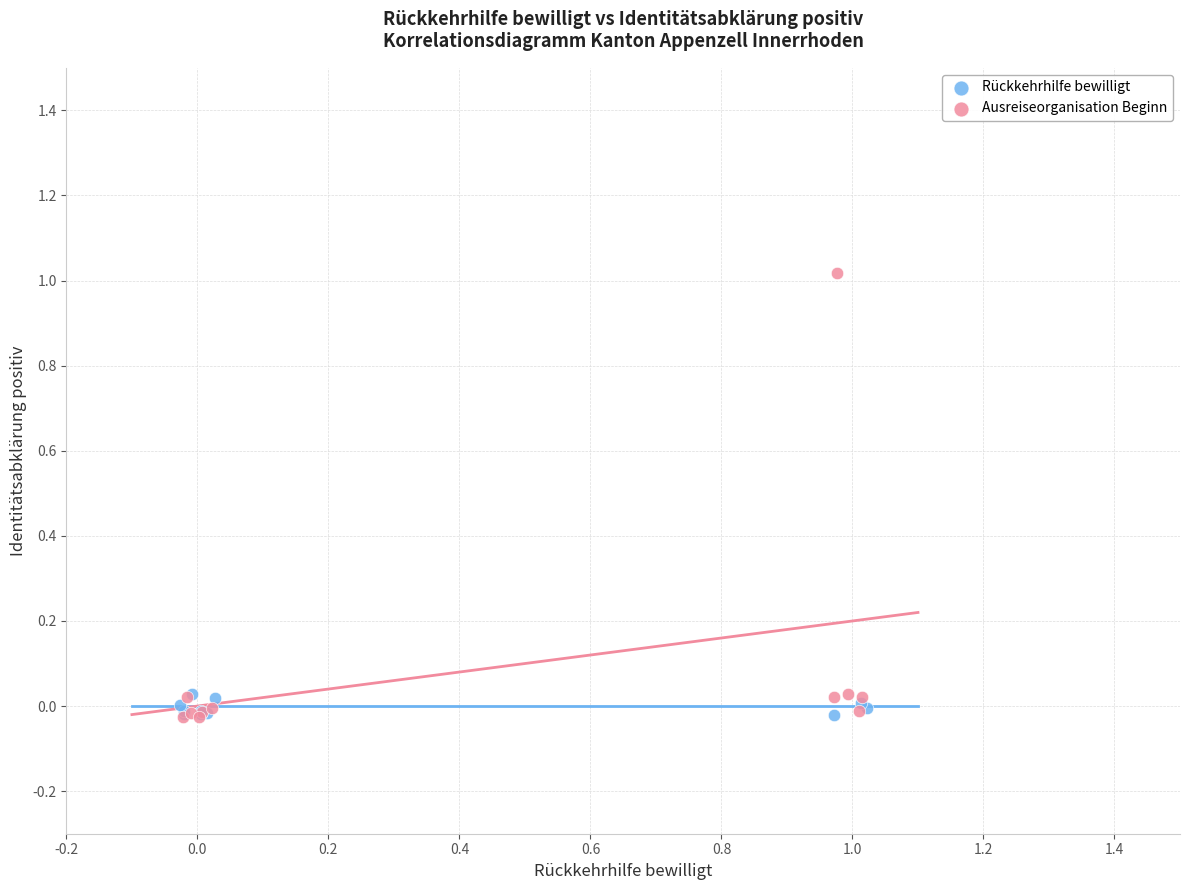

Which series has the widest spread of Y values?

Ausreiseorganisation Beginn